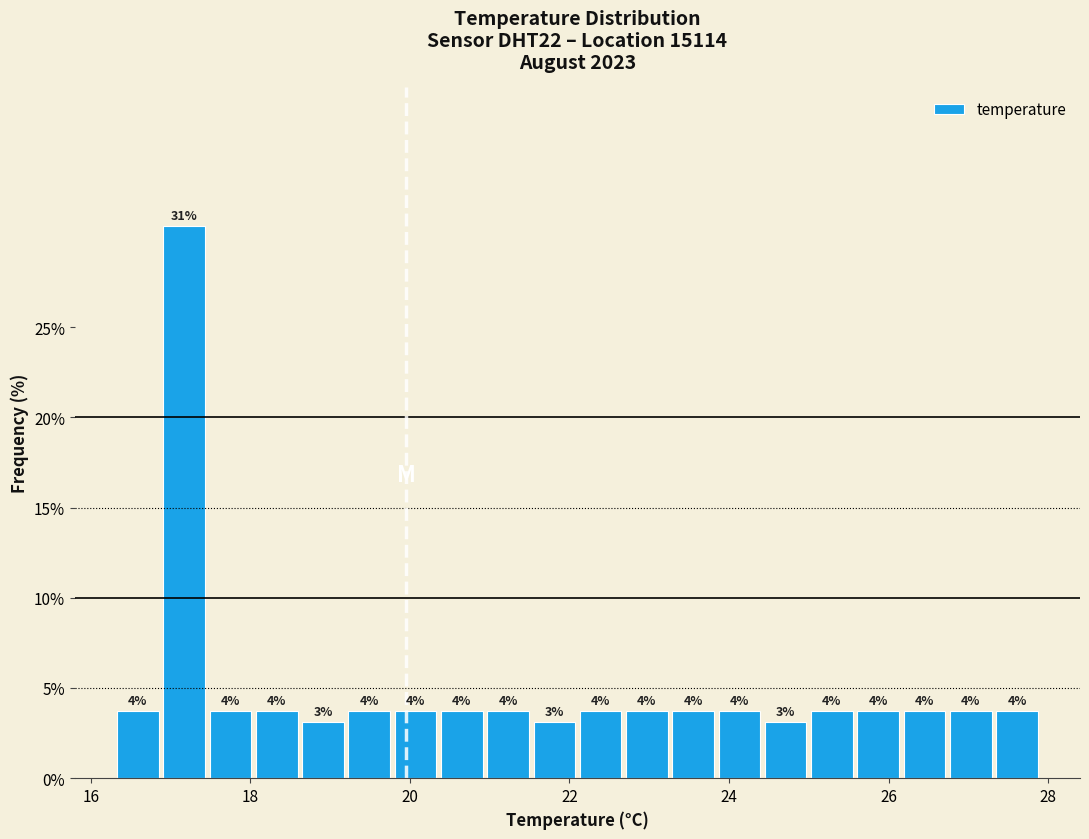

Around what value on the x-axis is the tallest bar? Give the approximate position of its centre, as read against the axis.

17.2